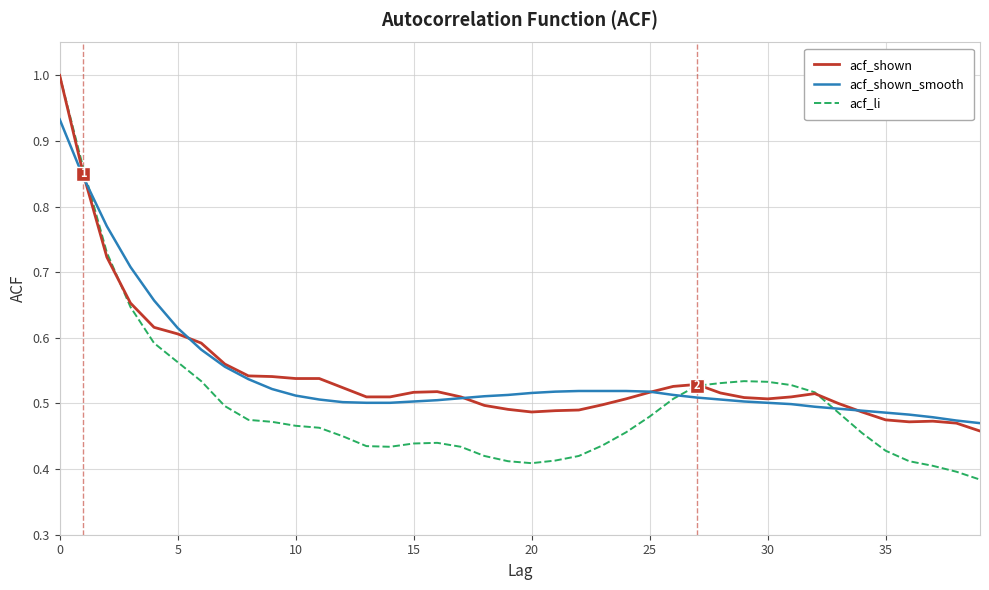

Which series has the largest range (max minus min)?

acf_li